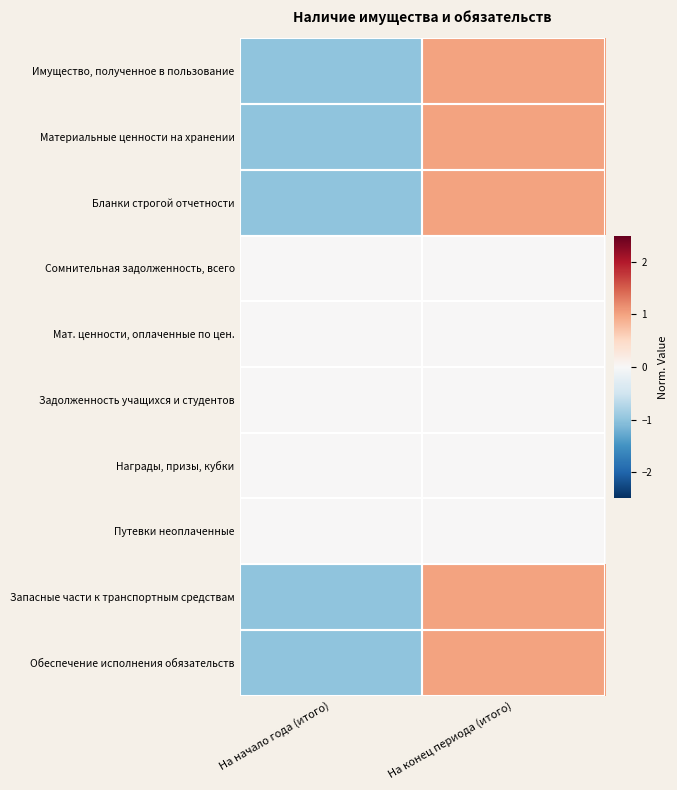

Which has a higher value, На конец периода (итого) or На начало года (итого)?

На конец периода (итого)